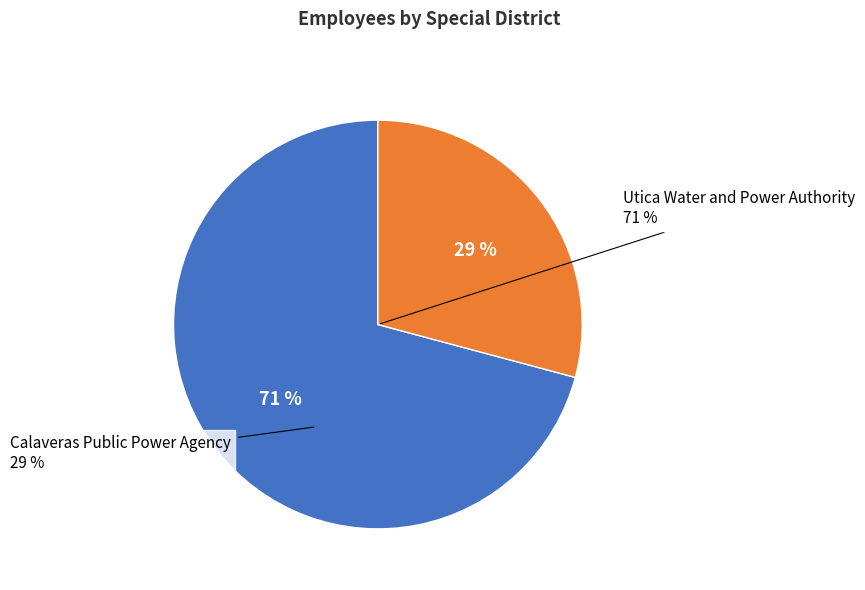

What is the smallest slice in the pie chart?

Calaveras Public Power Agency